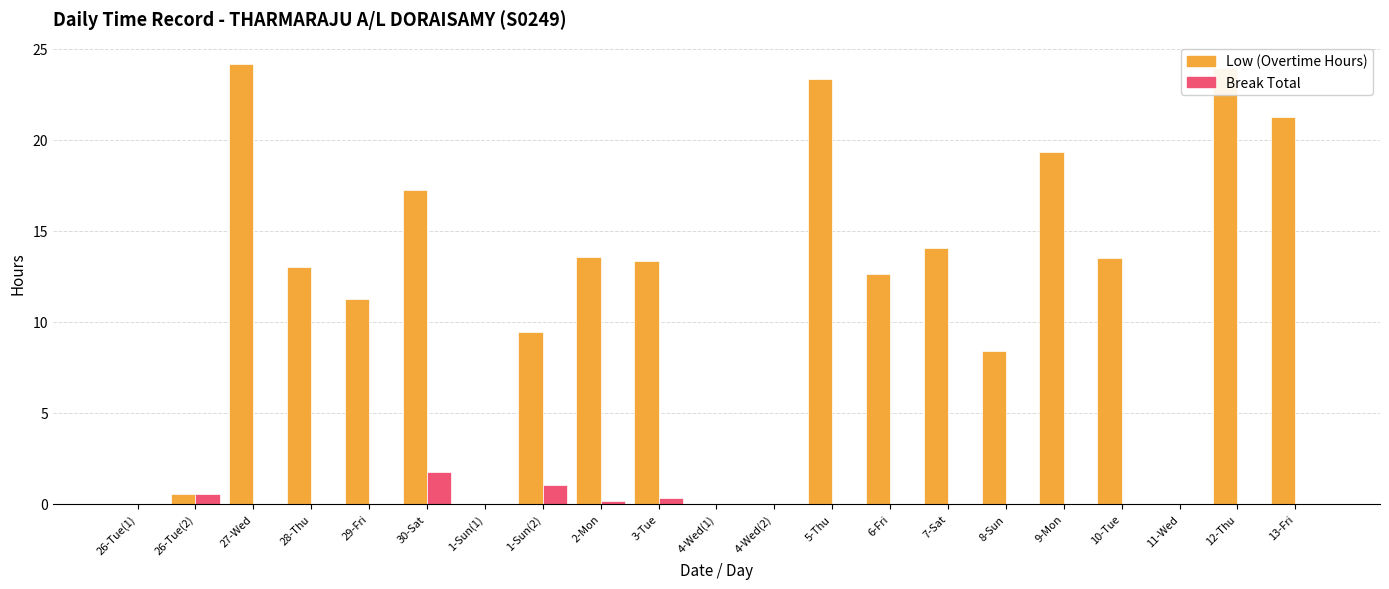

What is the sum of all Break Total values?

3.9